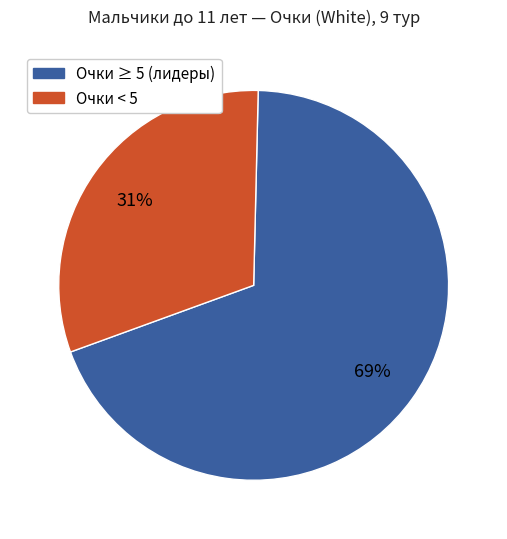

To the nearest percent, what is the difference between the largest and smallest slice percentages?

38%